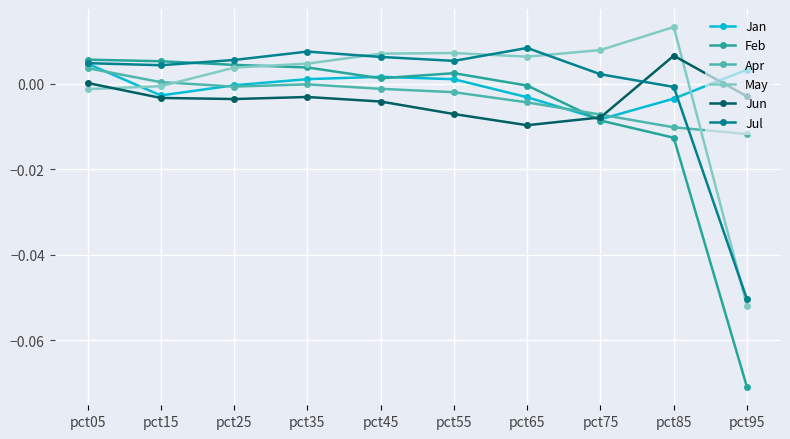

What are all the series names shown in the legend?

Jan, Feb, Apr, May, Jun, Jul